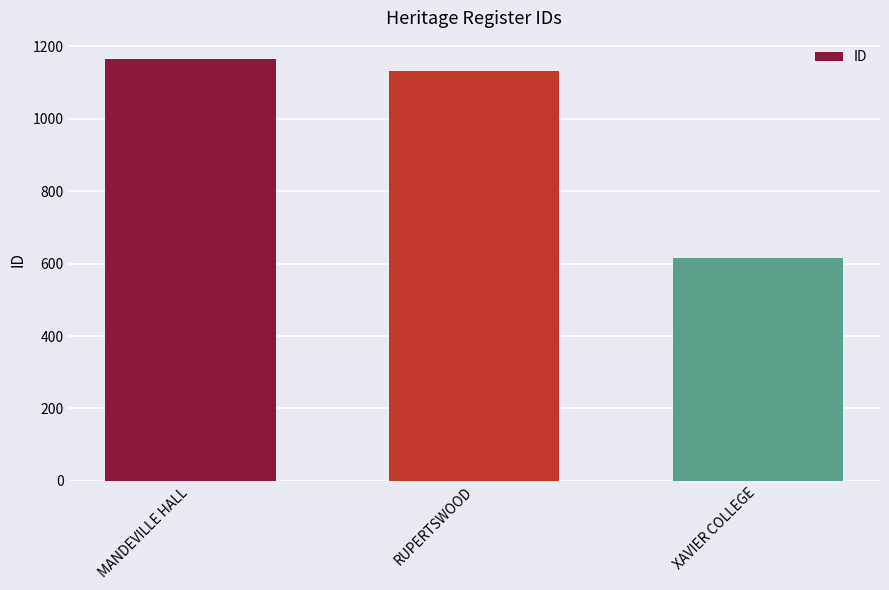

Is it true that the value at MANDEVILLE HALL is 1165?

True